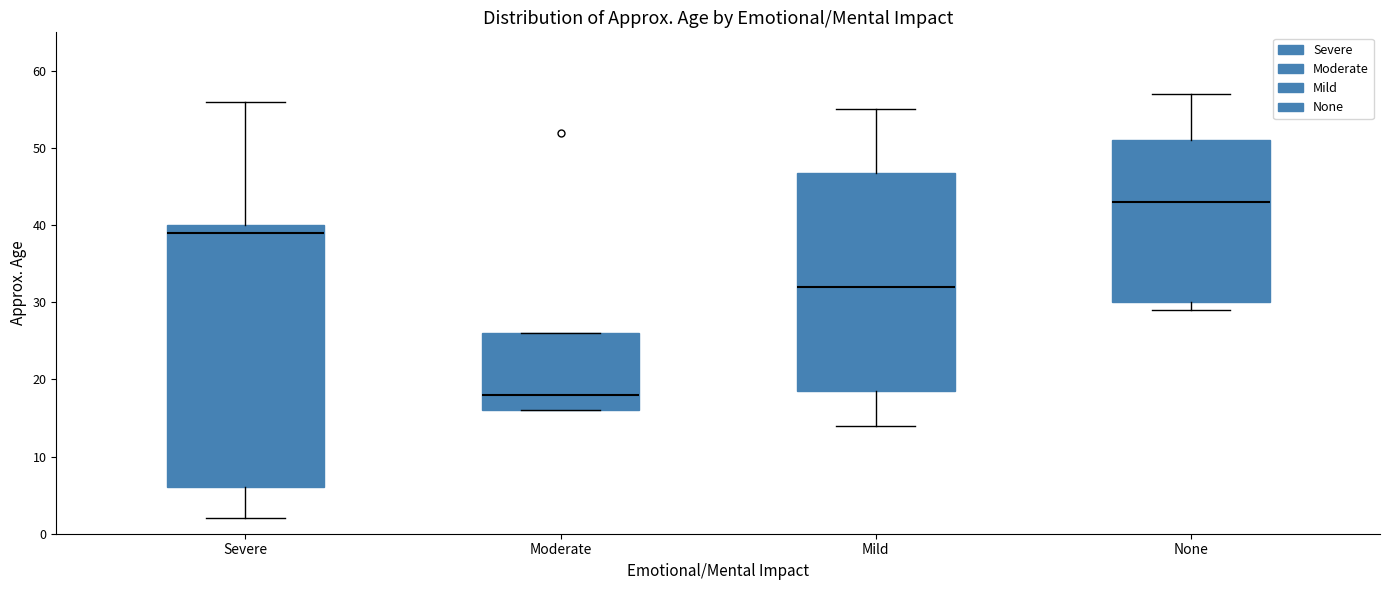

Reading left to right, transcribe this box plot: for each box, give where its median line is, the range the box spans, and where its two whiskers end, as read against the y-axis. The values are not printed on the chart, so give them approximately, as read against the axis.

Severe: median 39, box 6 to 40, whiskers 2 to 56
Moderate: median 18, box 16 to 26, whiskers 16 to 26
Mild: median 32, box 19 to 47, whiskers 14 to 55
None: median 43, box 30 to 51, whiskers 29 to 57